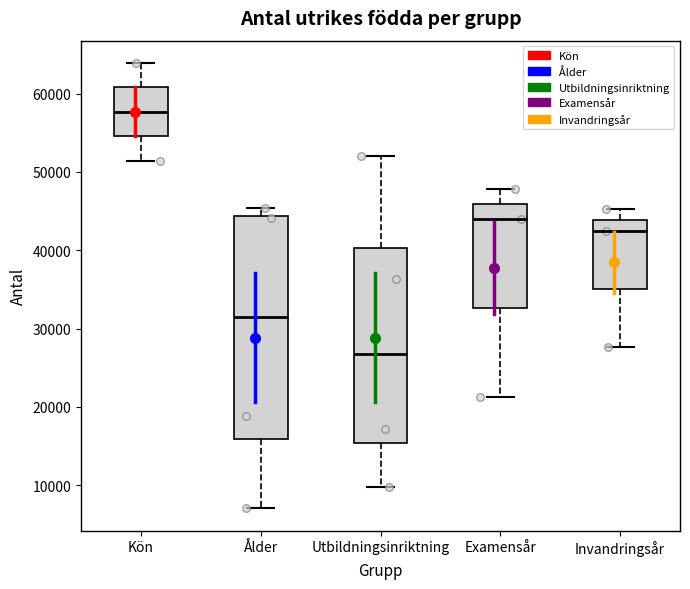

Where is the lower edge of the box for Utbildningsinriktning on the y-axis? The values are not printed on the chart, so give them approximately, as read against the axis.

15000